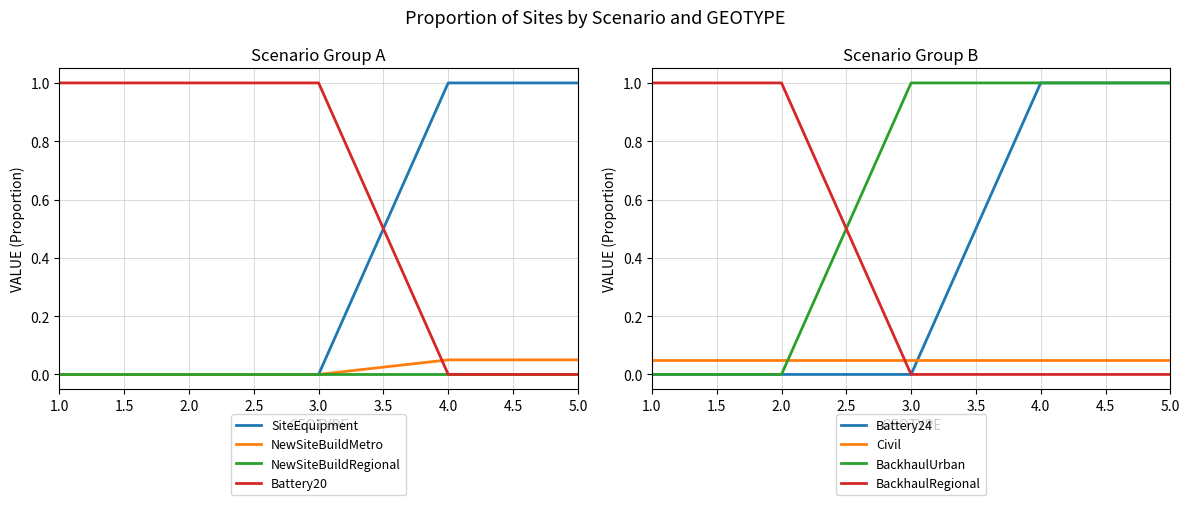

The Battery24 series shows 1.7 at 5.0. True or false?

False